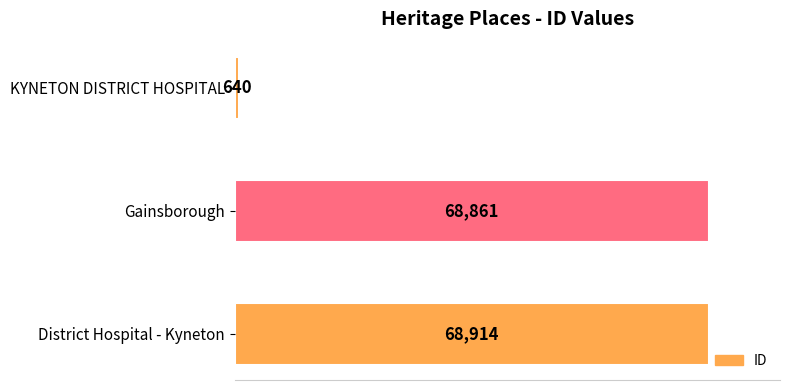

Between KYNETON DISTRICT HOSPITAL and District Hospital - Kyneton, which is larger?

District Hospital - Kyneton